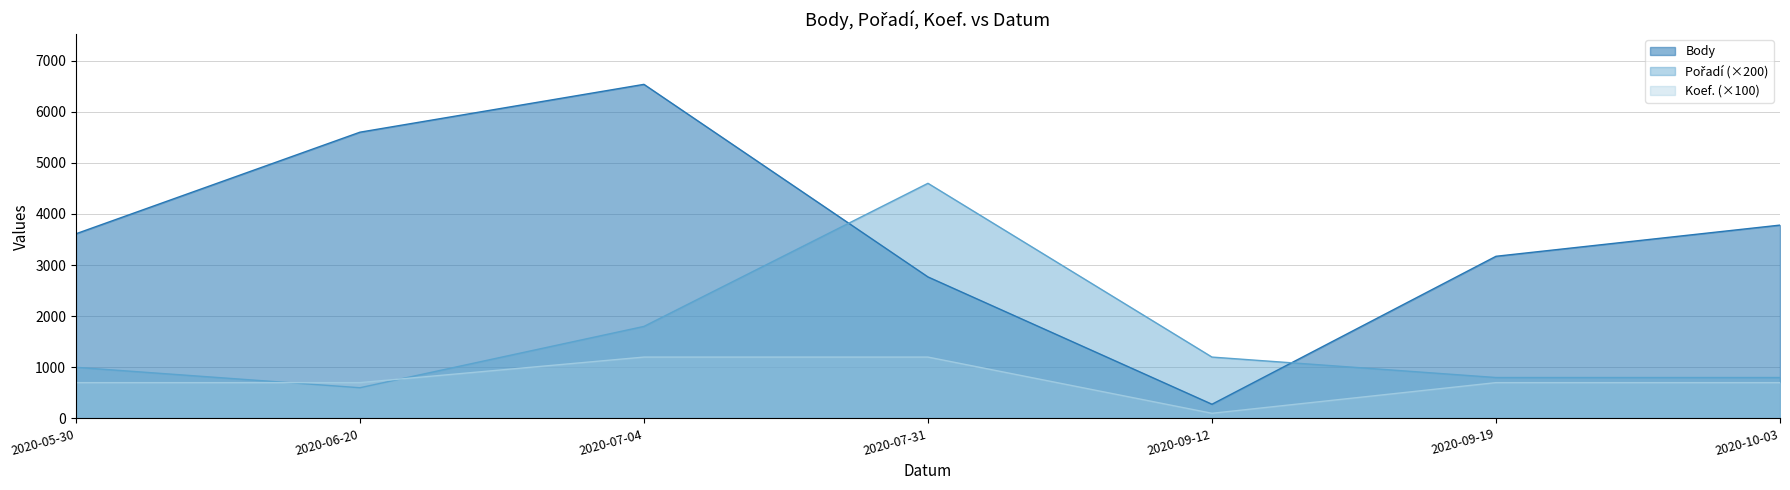

What is the difference between the second highest and minimum values in the Body series?

5323